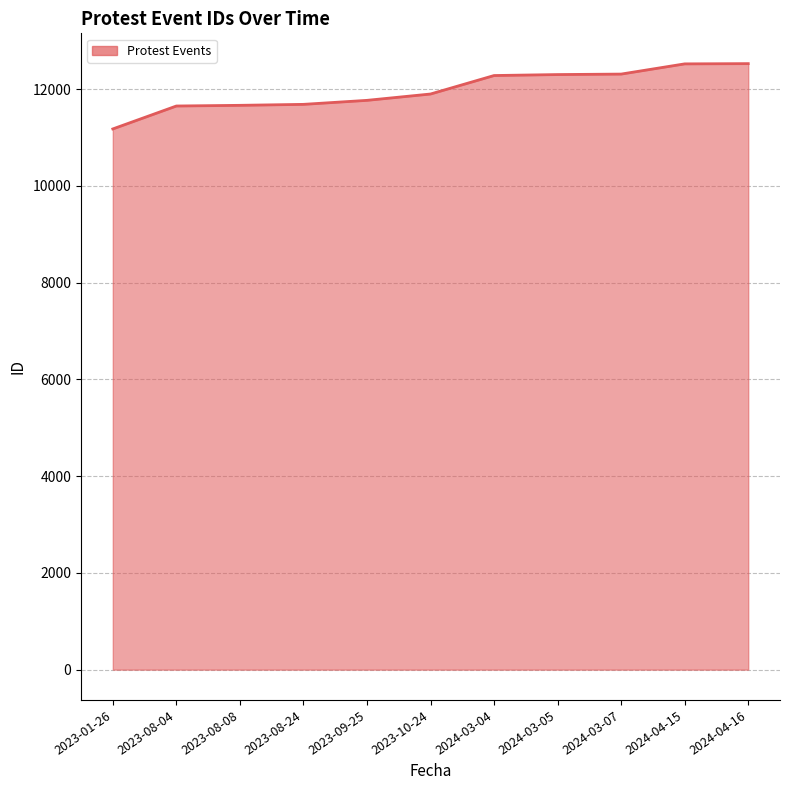

Which label corresponds to the smallest value in the chart?

2023-01-26